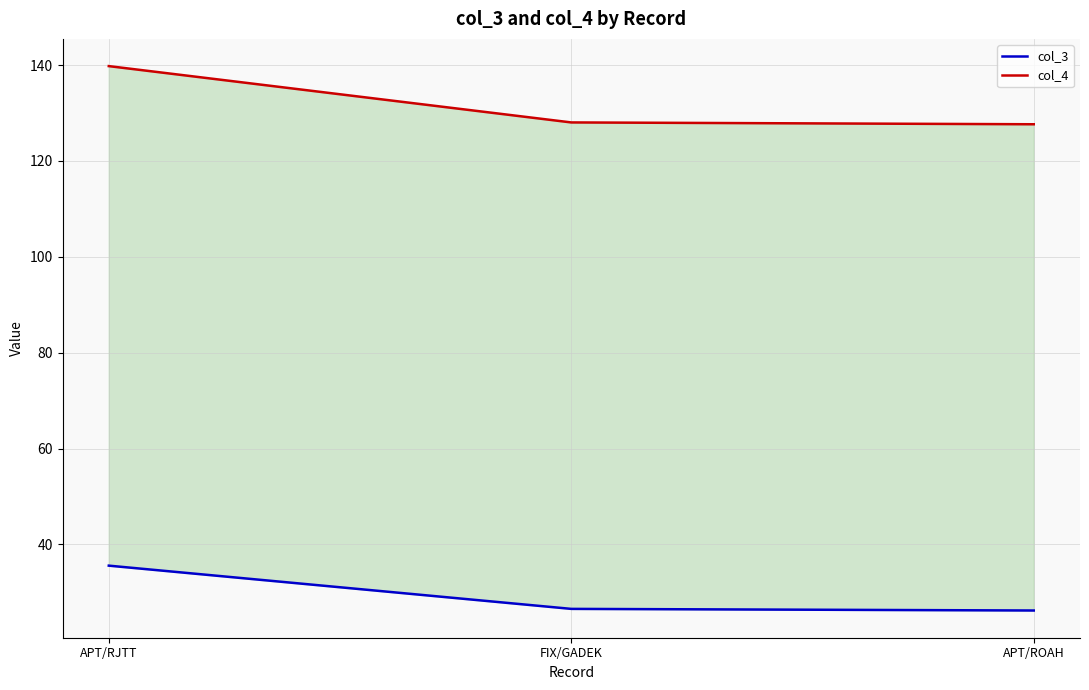

Rank the series by their maximum value, from lowest to highest.

col_3, col_4